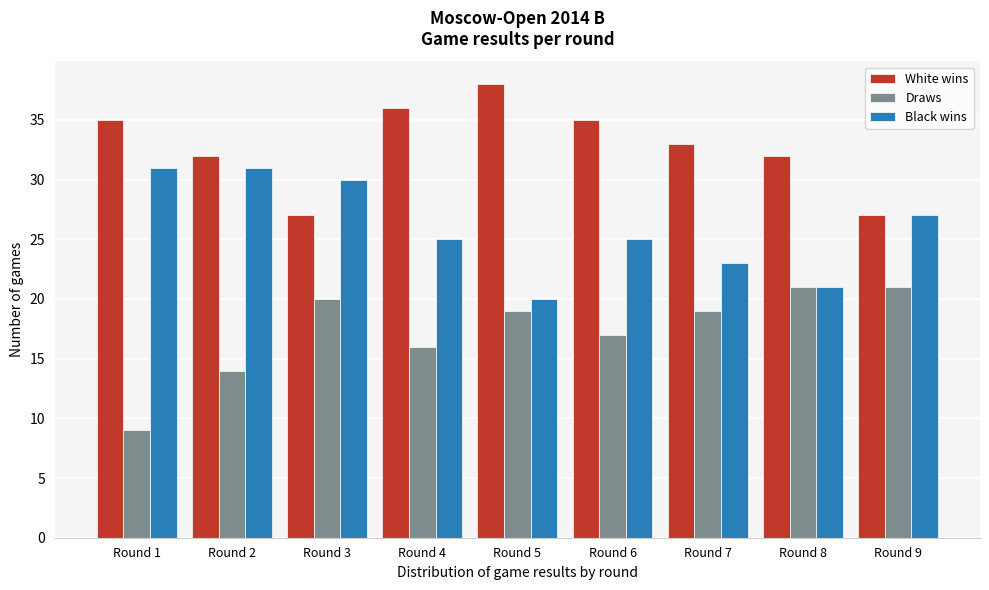

Reading left to right, extract all data points from this chart.

White wins: 35	32	27	36	38	35	33	32	27
Draws: 9	14	20	16	19	17	19	21	21
Black wins: 31	31	30	25	20	25	23	21	27